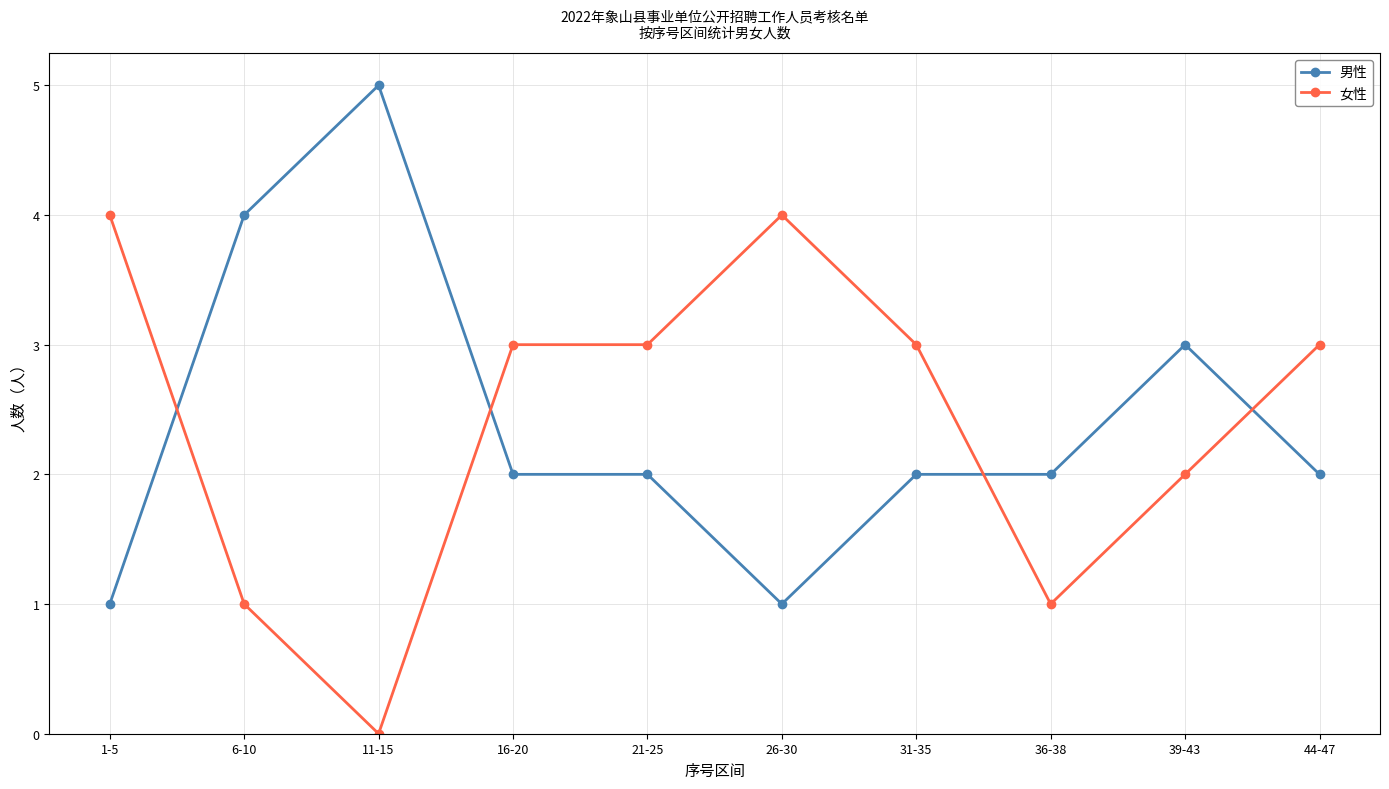

Which series ends up on top after the final intersection of 女性 and 男性?

女性